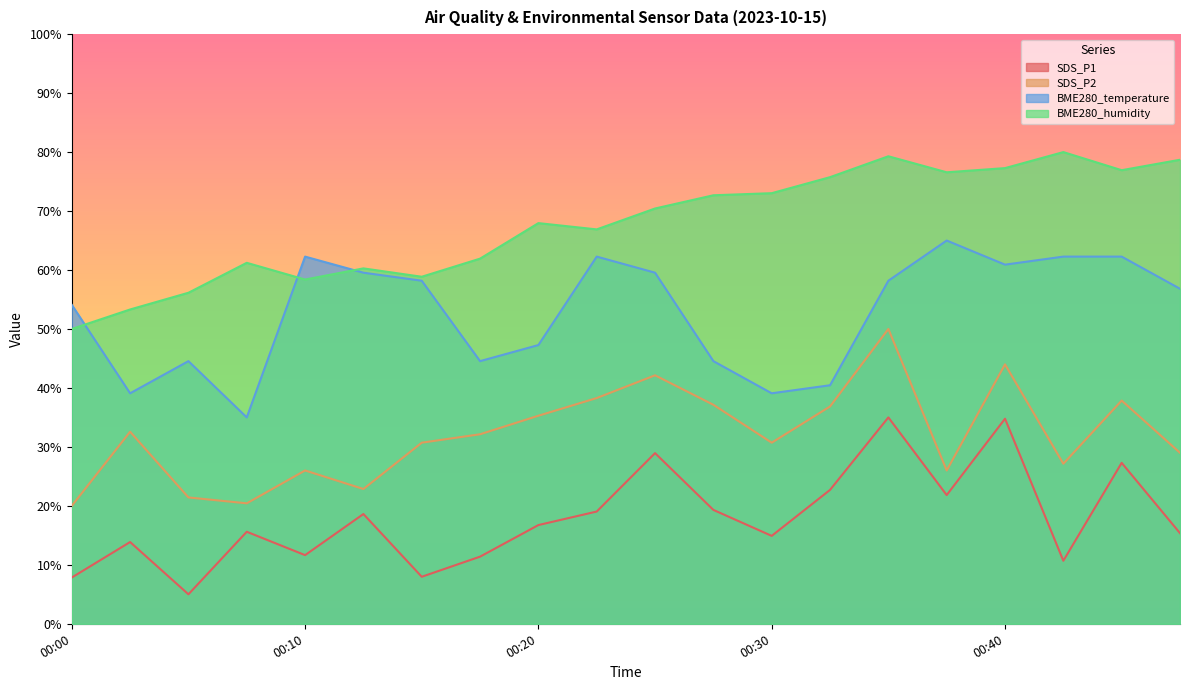

At how many categories does at least one series exceed 60?

16